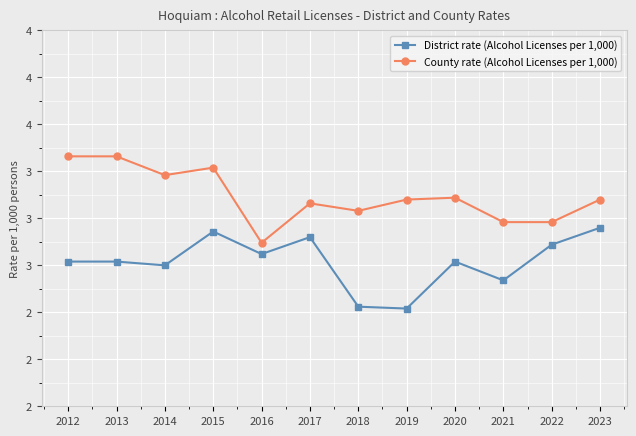

Is this an area chart (filled region under the line)?

No